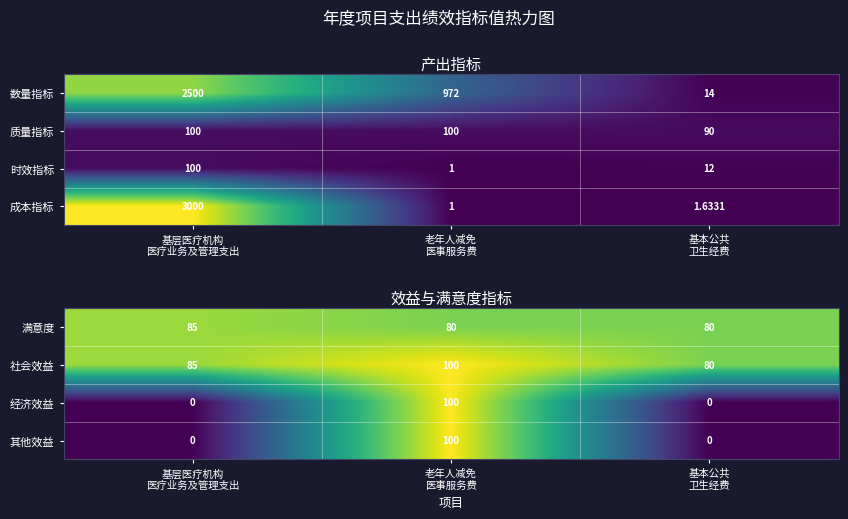

At which category is the sum across all series the highest?

老年人减免
医事服务费